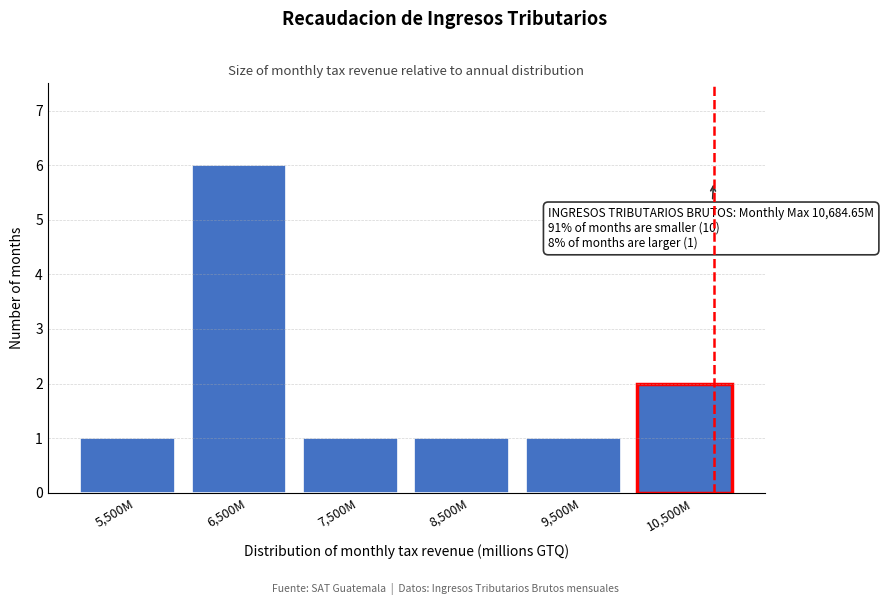

Reading left to right, extract all data points from this chart.

5,500M=1	6,500M=6	7,500M=1	8,500M=1	9,500M=1	10,500M=2